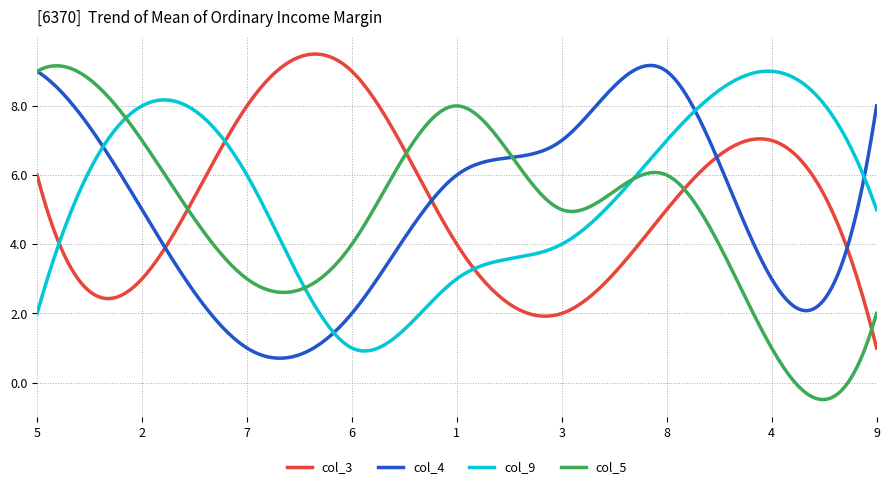

What is the minimum value shown in the chart?

-0.5